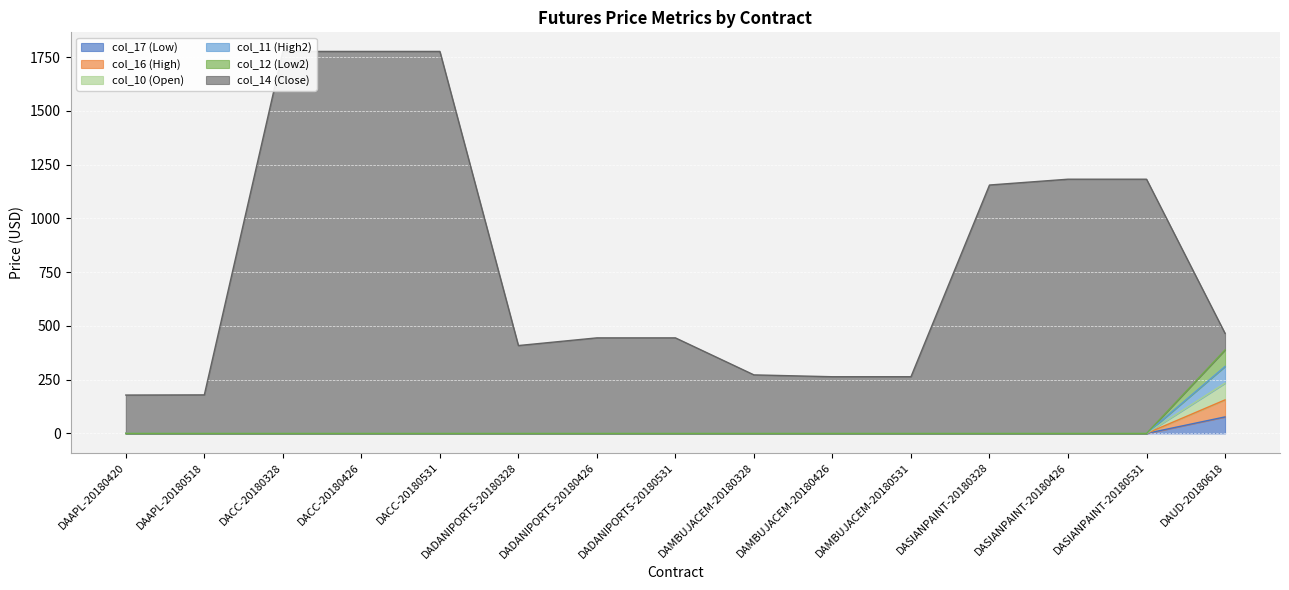

How many values in col_16 (High) are above zero?

1